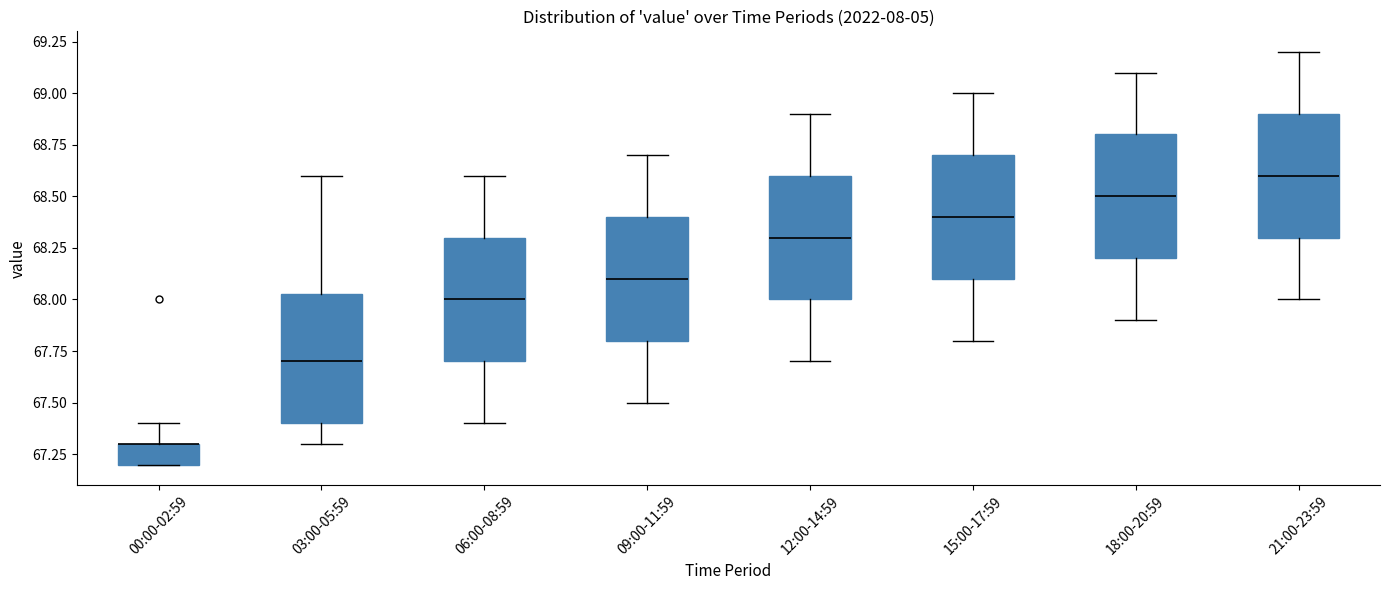

Where is the lower edge of the box for 18:00-20:59 on the y-axis? The values are not printed on the chart, so give them approximately, as read against the axis.

68.20